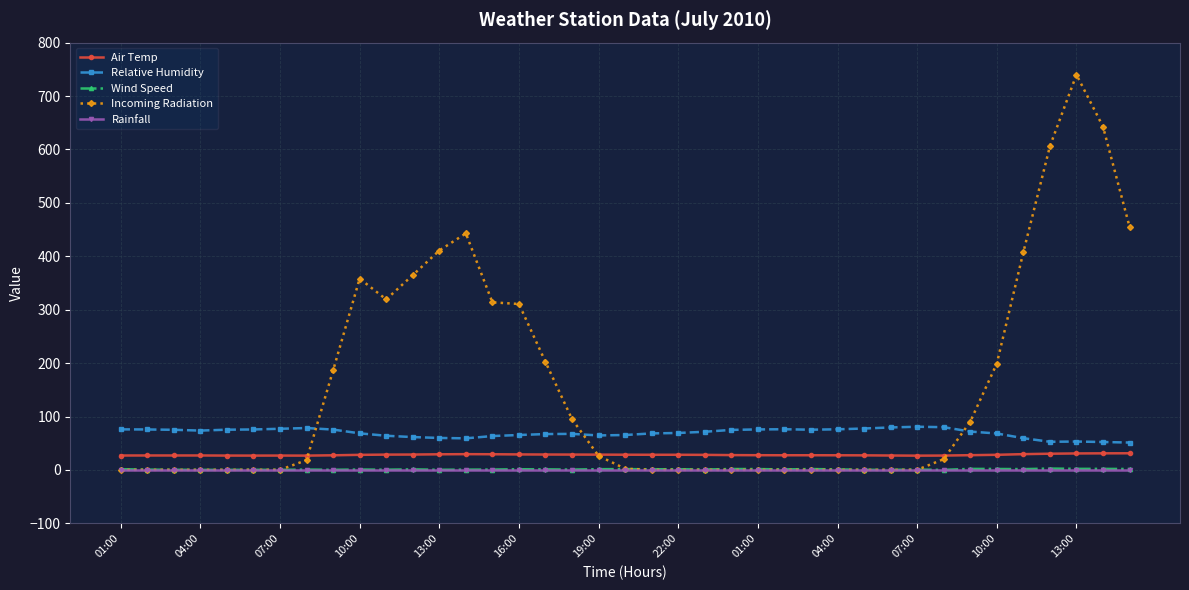

True or false: Air Temp and Rainfall intersect in this chart.

False